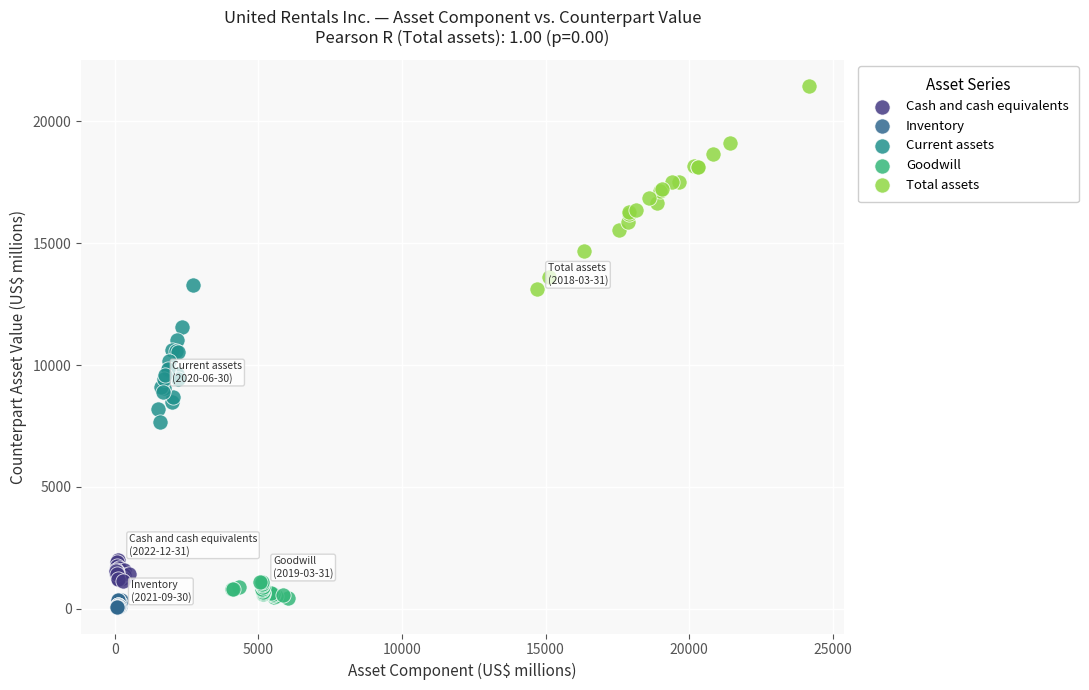

What are all the series names shown in the legend?

Cash and cash equivalents, Inventory, Current assets, Goodwill, Total assets